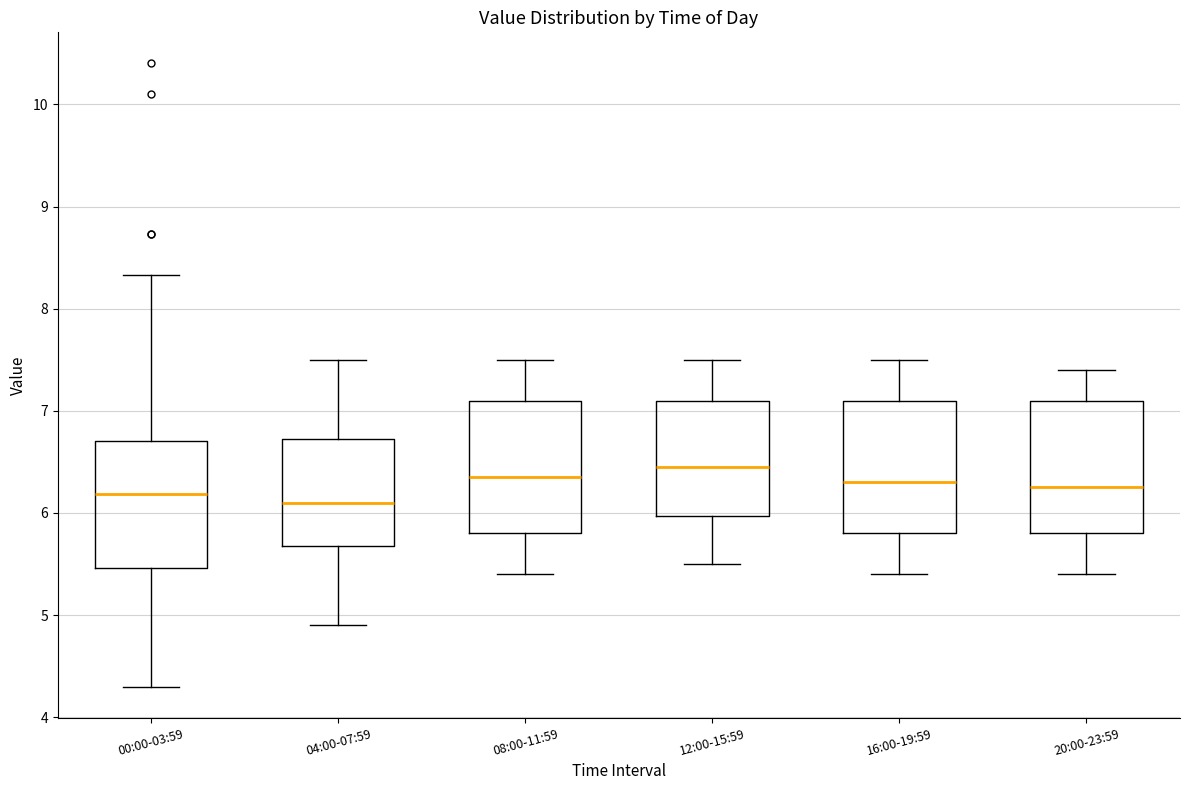

Reading left to right, read every box against the y-axis: the position of its median line, the range the box covers, and the ends of its whiskers. The values are not printed on the chart, so give them approximately, as read against the axis.

00:00-03:59: median 6.2, box 5.5 to 6.7, whiskers 4.3 to 8.3
04:00-07:59: median 6.1, box 5.7 to 6.7, whiskers 4.9 to 7.5
08:00-11:59: median 6.4, box 5.8 to 7.1, whiskers 5.4 to 7.5
12:00-15:59: median 6.5, box 6.0 to 7.1, whiskers 5.5 to 7.5
16:00-19:59: median 6.3, box 5.8 to 7.1, whiskers 5.4 to 7.5
20:00-23:59: median 6.3, box 5.8 to 7.1, whiskers 5.4 to 7.4